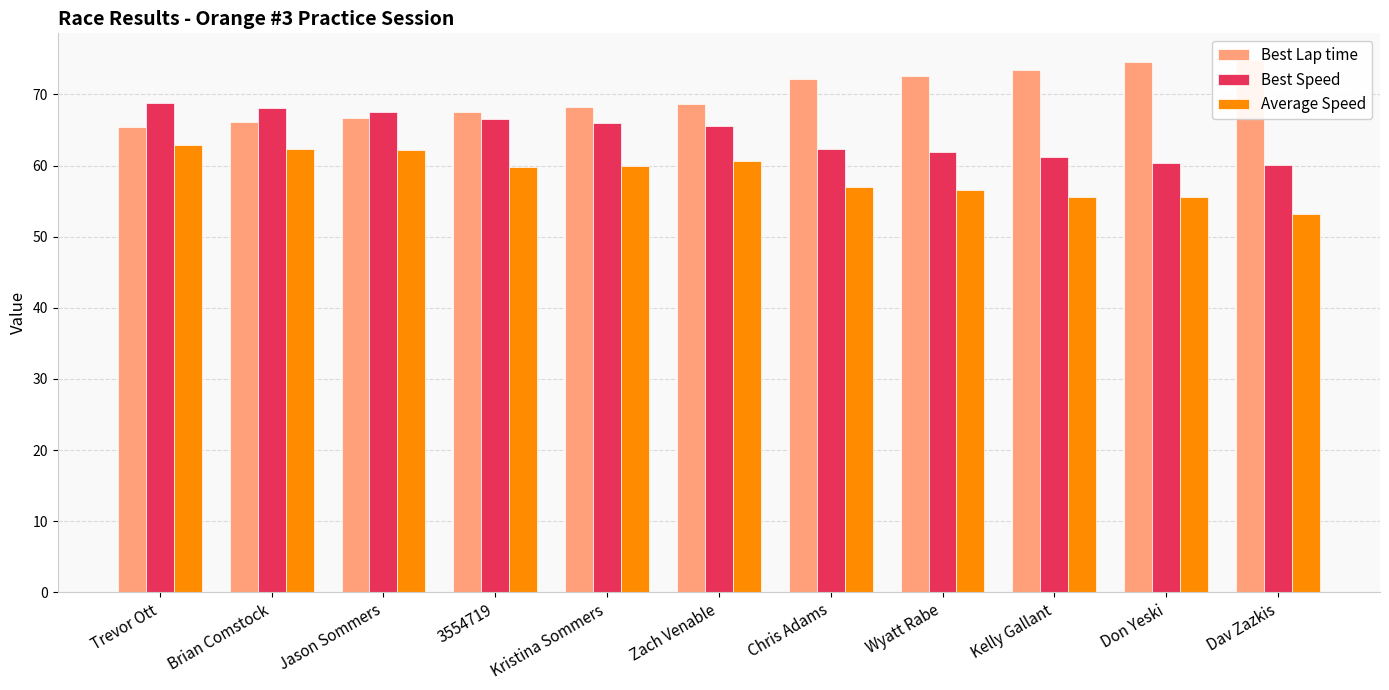

What is the maximum value for Best Speed?

68.8